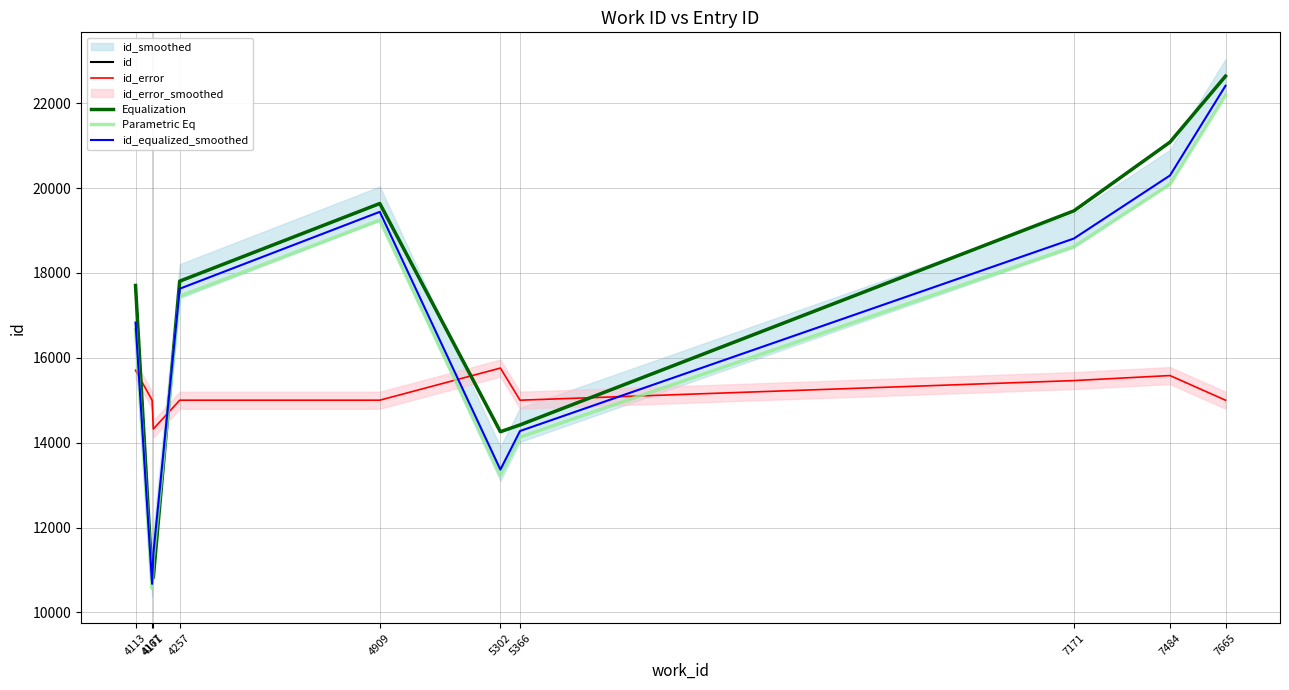

True or false: Equalization and id_equalized_smoothed cross at least once.

True